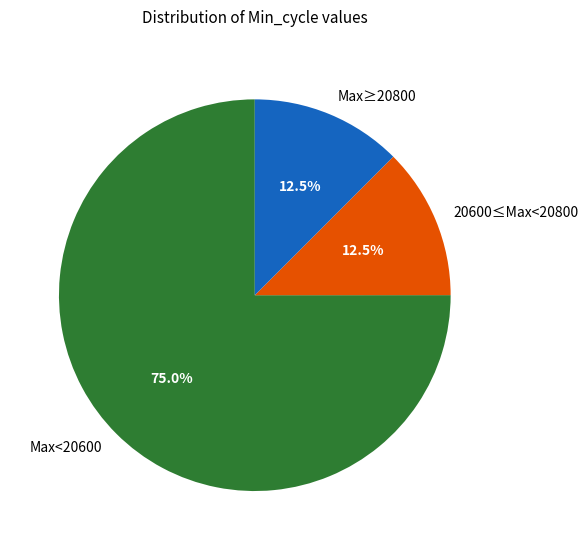

Between 20600≤Max<20800 and Max<20600, which is larger?

Max<20600